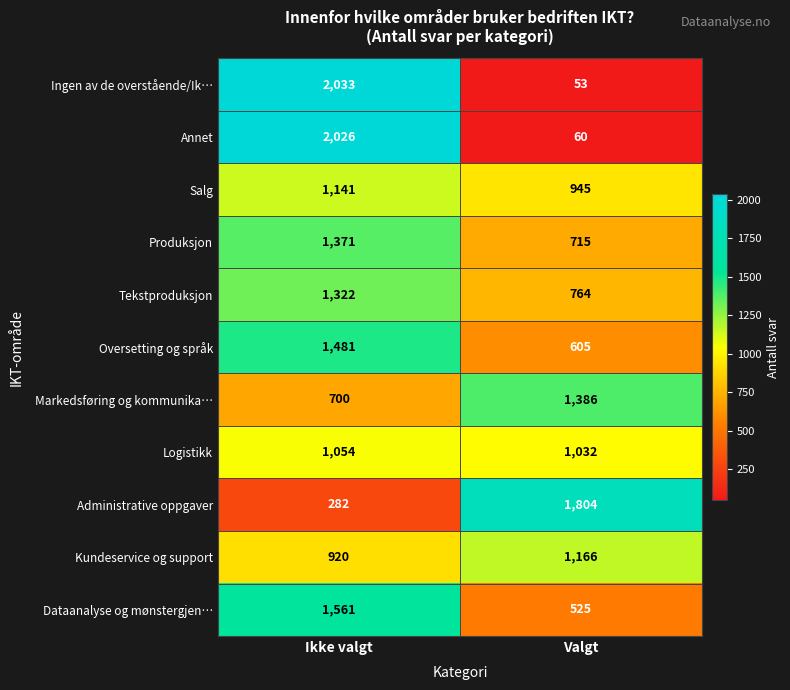

Reading left to right, transcribe all the data shown in this chart.

Ingen av de overstående/Ik…: 2033	53
Annet: 2026	60
Salg: 1141	945
Produksjon: 1371	715
Tekstproduksjon: 1322	764
Oversetting og språk: 1481	605
Markedsføring og kommunika…: 700	1386
Logistikk: 1054	1032
Administrative oppgaver: 282	1804
Kundeservice og support: 920	1166
Dataanalyse og mønstergjen…: 1561	525